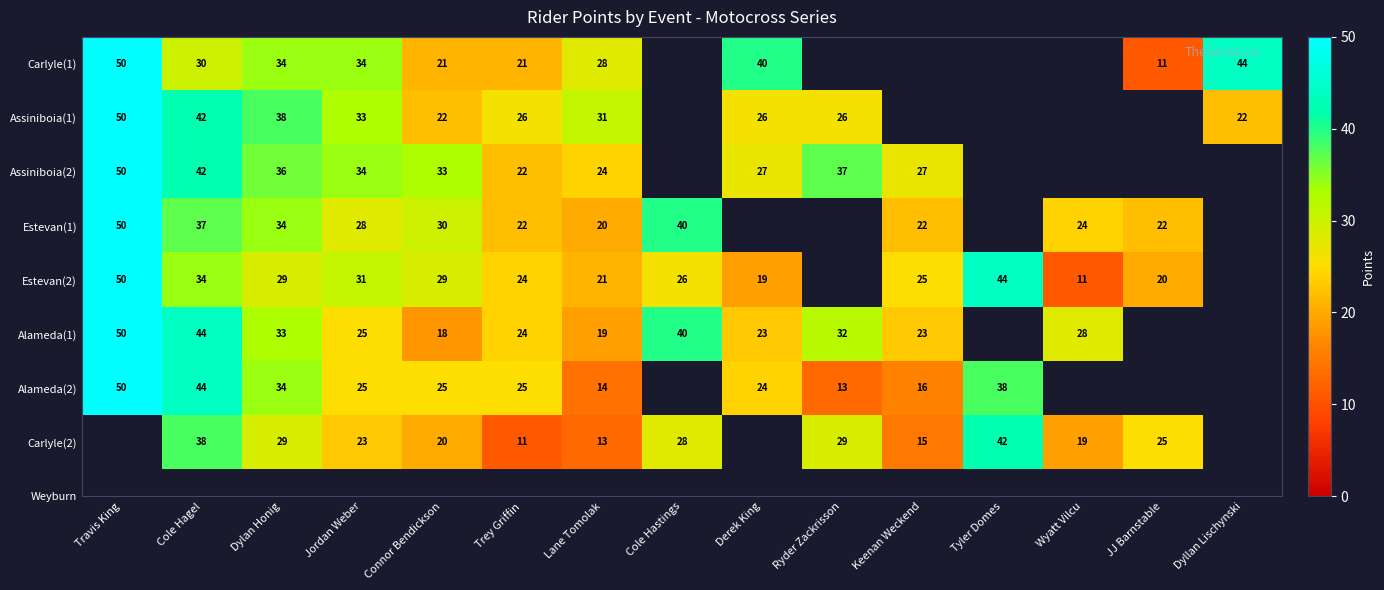

At Connor Bendickson, list the series in order from smallest to largest.

Alameda(1), Carlyle(2), Carlyle(1), Assiniboia(1), Alameda(2), Estevan(2), Estevan(1), Assiniboia(2)